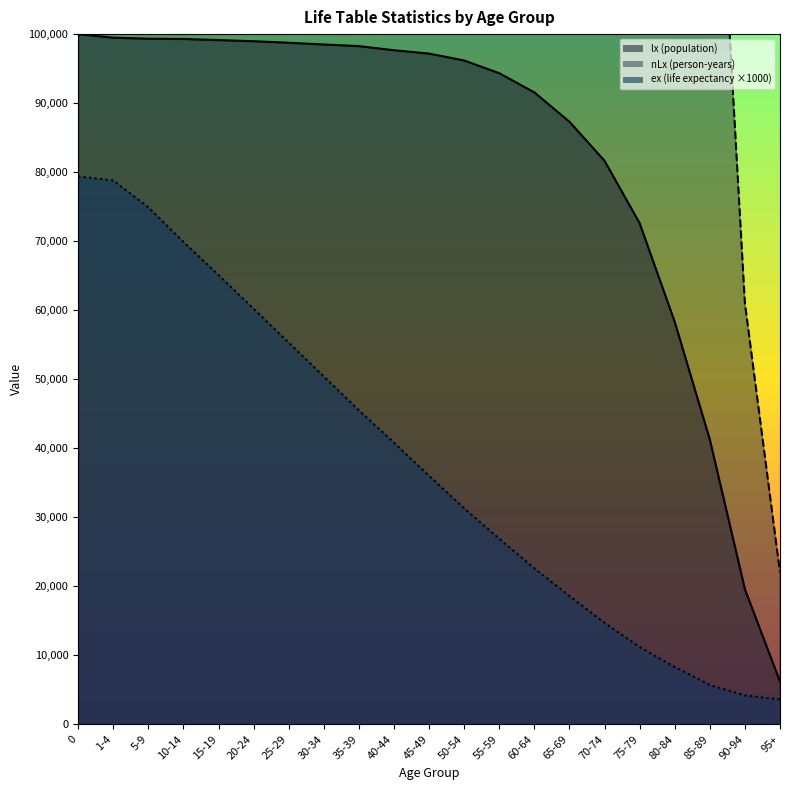

True or false: ex (life expectancy) has a value of 45500.0 at 35-39.

True